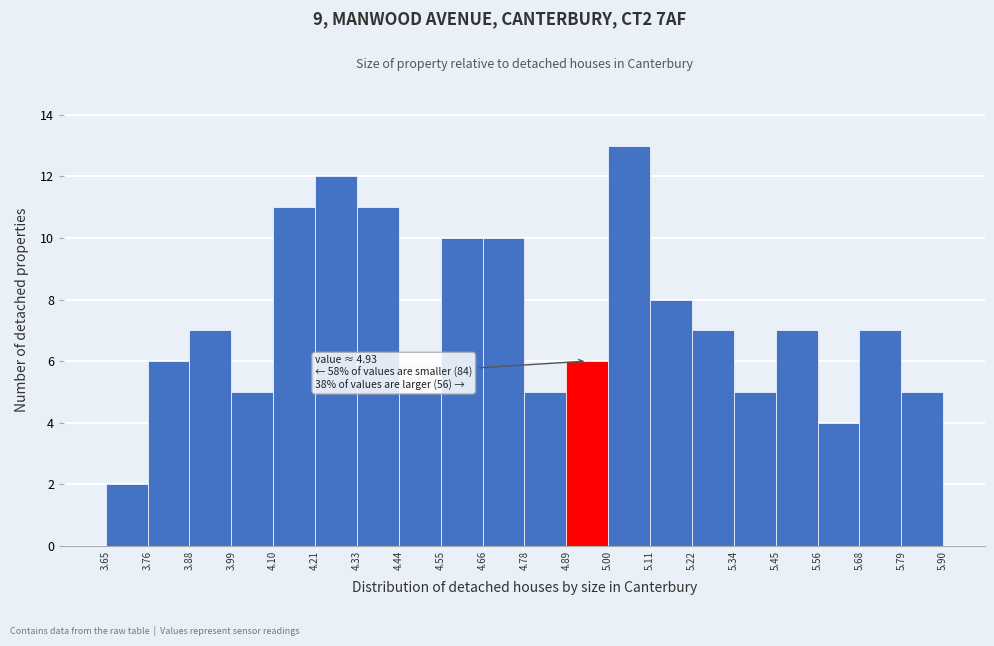

Which range on the x-axis has the tallest bar?

5.00 to 5.11